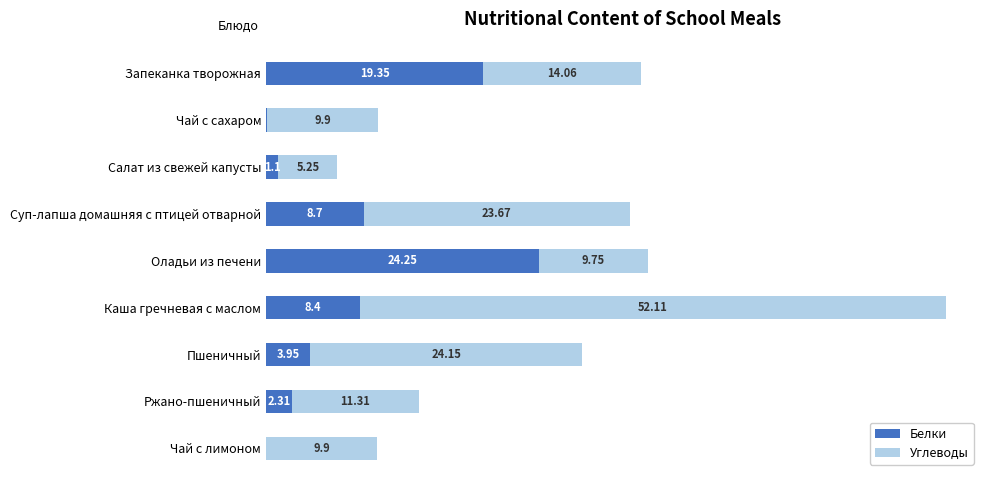

At which category is the sum across all series the highest?

Каша гречневая с маслом